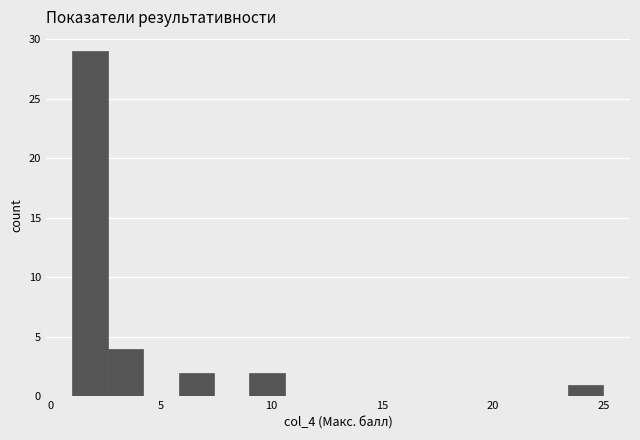

Around what value on the x-axis is the tallest bar? Give the approximate position of its centre, as read against the axis.

2.0